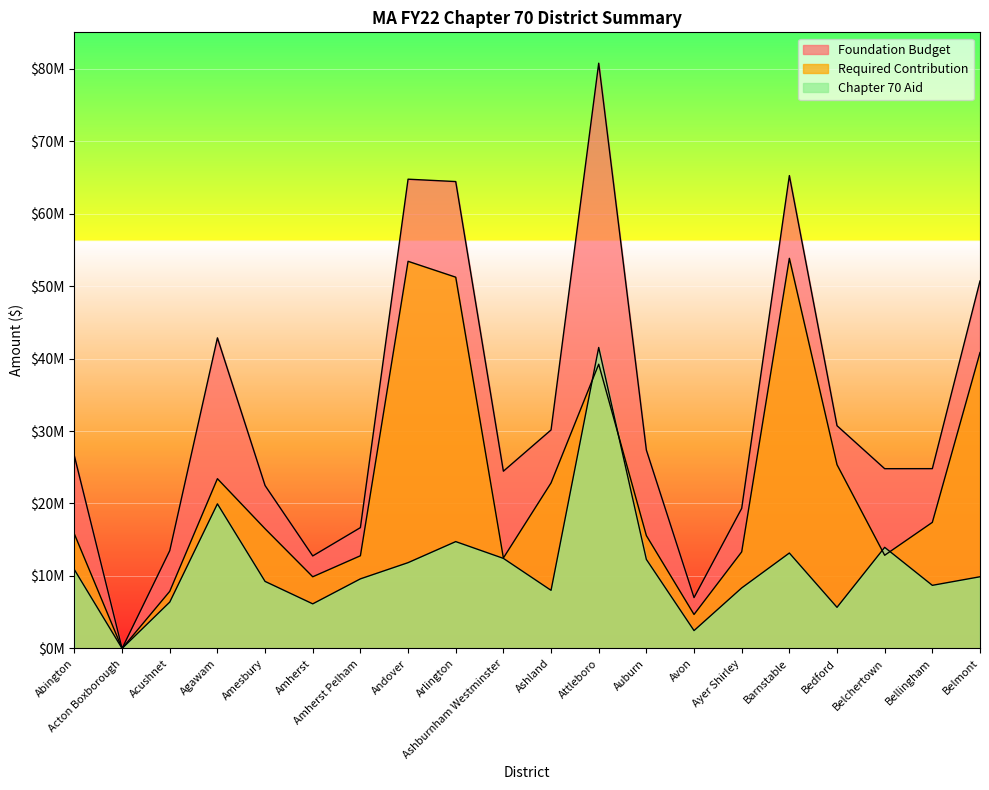

Rank the series by their maximum value, from highest to lowest.

Foundation Budget, Required Contribution, Chapter 70 Aid